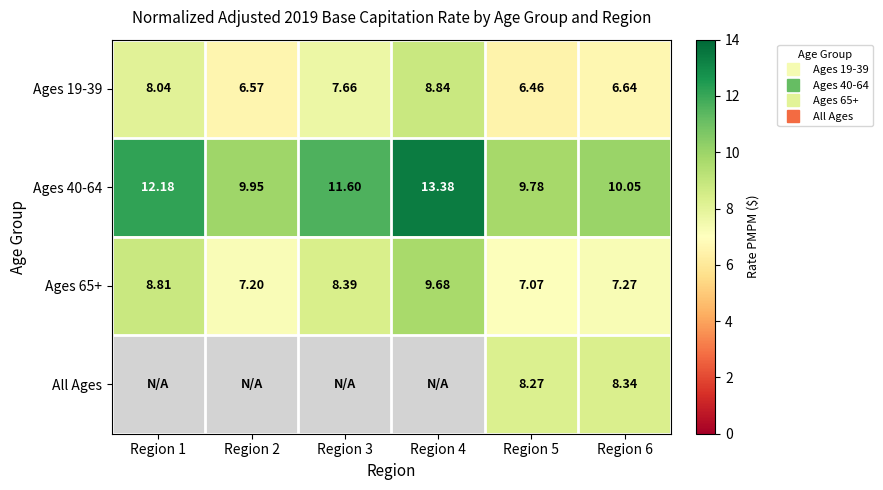

At which label does Ages 40-64 first exceed 11?

Region 1